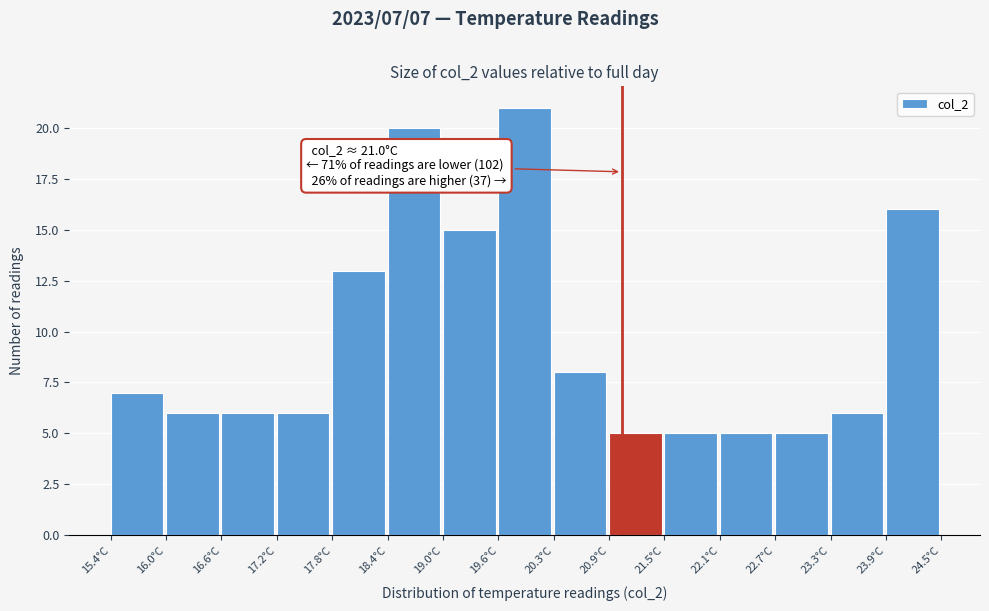

Over which range of the x-axis is the bar tallest?

19.6 to 20.3